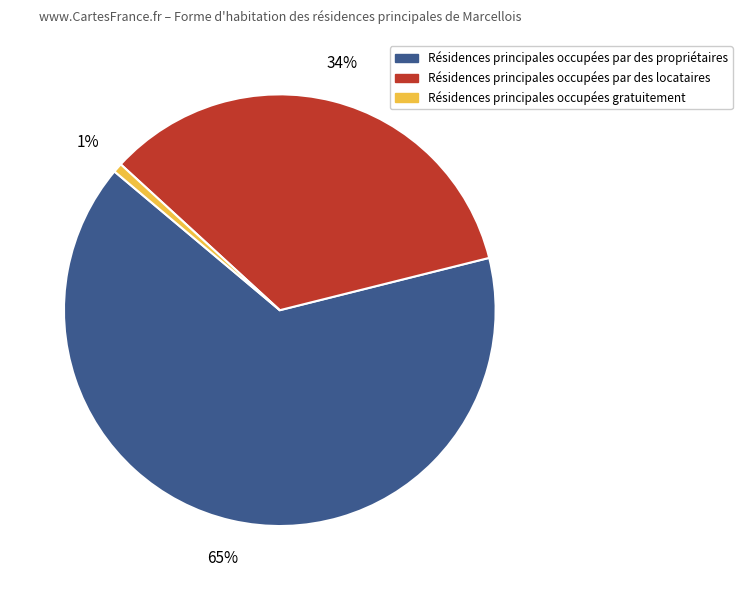

The Résidences principales occupées par des propriétaires slice represents 51% of the pie. True or false?

False